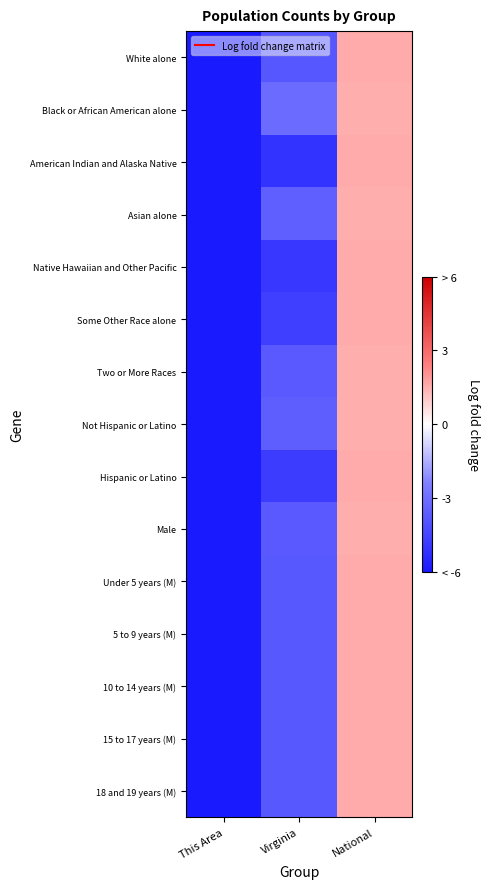

Reading left to right, list all the values displayed in this chart.

White alone: This Area=-6.0	Virginia=-3.8	National=1.5
Black or African American alone: This Area=-6.0	Virginia=-3.1	National=1.5
American Indian and Alaska Native: This Area=-6.0	Virginia=-5.1	National=1.6
Asian alone: This Area=-6.0	Virginia=-3.5	National=1.5
Native Hawaiian and Other Pacific: This Area=-6.0	Virginia=-4.9	National=1.6
Some Other Race alone: This Area=-6.0	Virginia=-4.7	National=1.6
Two or More Races: This Area=-6.0	Virginia=-3.7	National=1.5
Not Hispanic or Latino: This Area=-6.0	Virginia=-3.6	National=1.5
Hispanic or Latino: This Area=-6.0	Virginia=-4.8	National=1.6
Male: This Area=-6.0	Virginia=-3.7	National=1.5
Under 5 years (M): This Area=-6.0	Virginia=-3.8	National=1.5
5 to 9 years (M): This Area=-6.0	Virginia=-3.8	National=1.5
10 to 14 years (M): This Area=-6.0	Virginia=-3.8	National=1.5
15 to 17 years (M): This Area=-6.0	Virginia=-3.8	National=1.5
18 and 19 years (M): This Area=-6.0	Virginia=-3.8	National=1.5